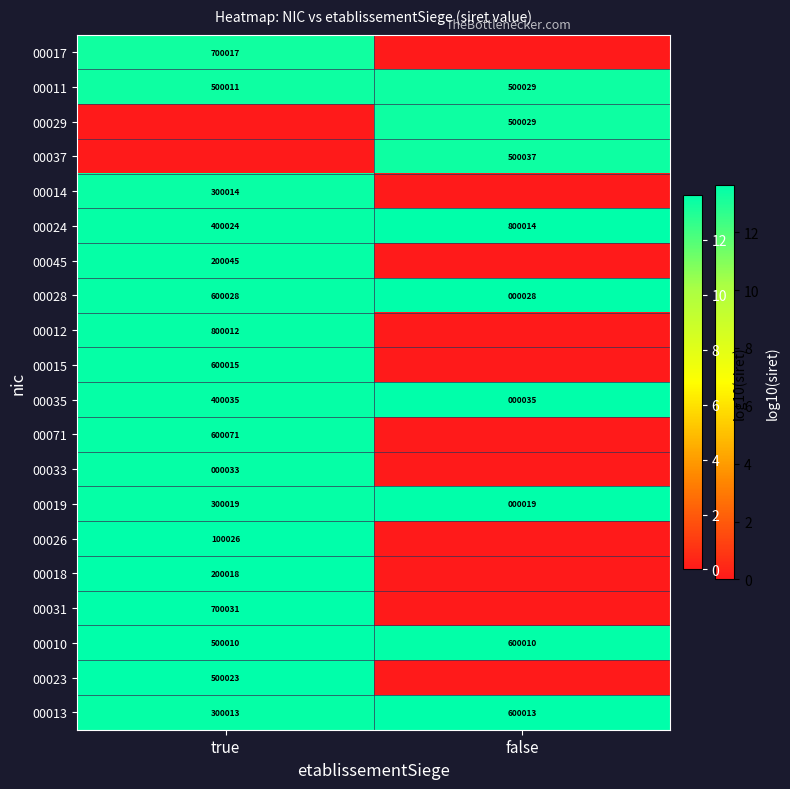

What is the sum of the 00011 values at true and false?

1000040